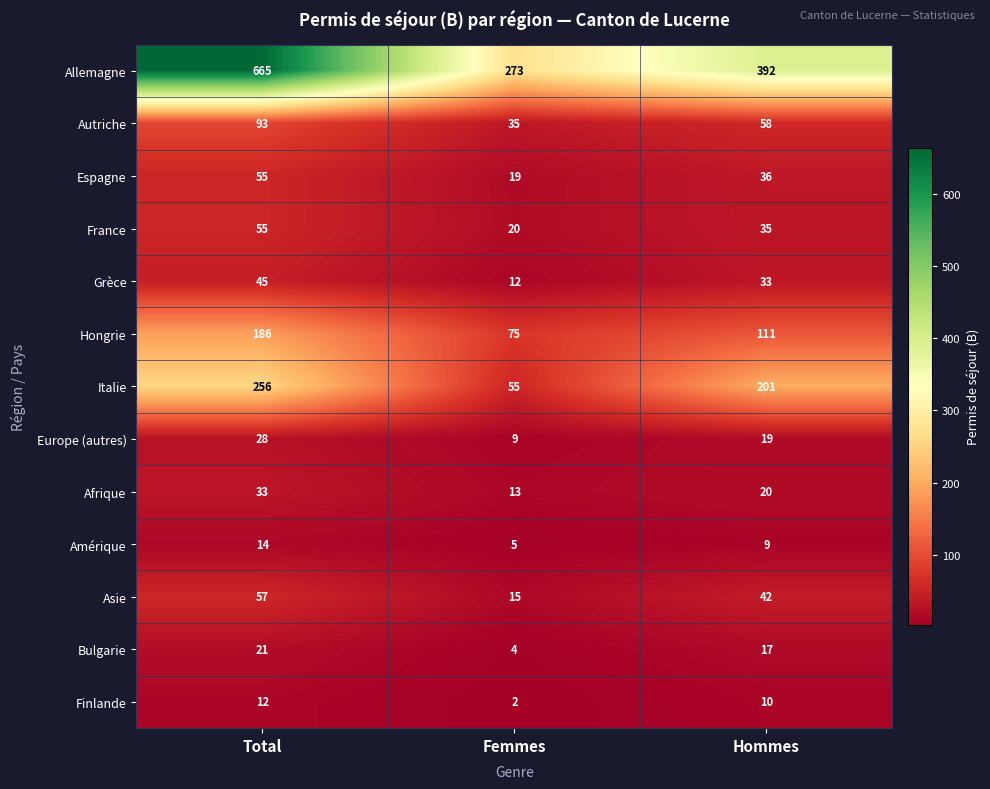

What is the maximum value for Asie?

57